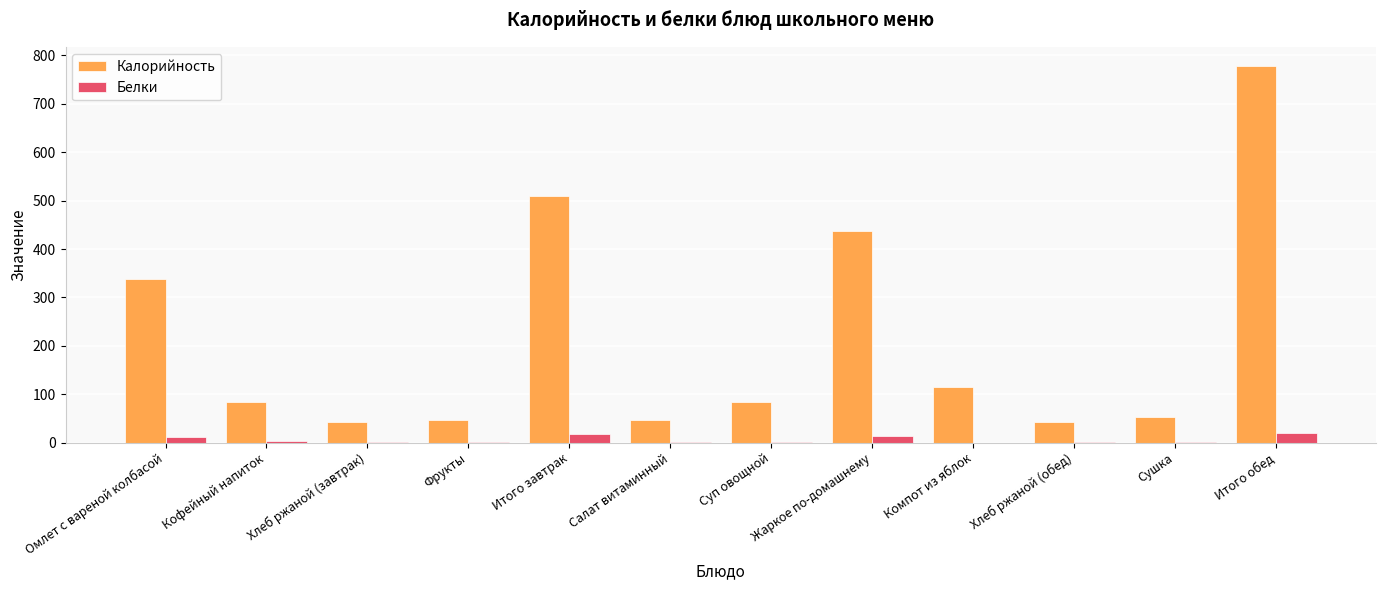

Which series has the widest spread of values?

Калорийность